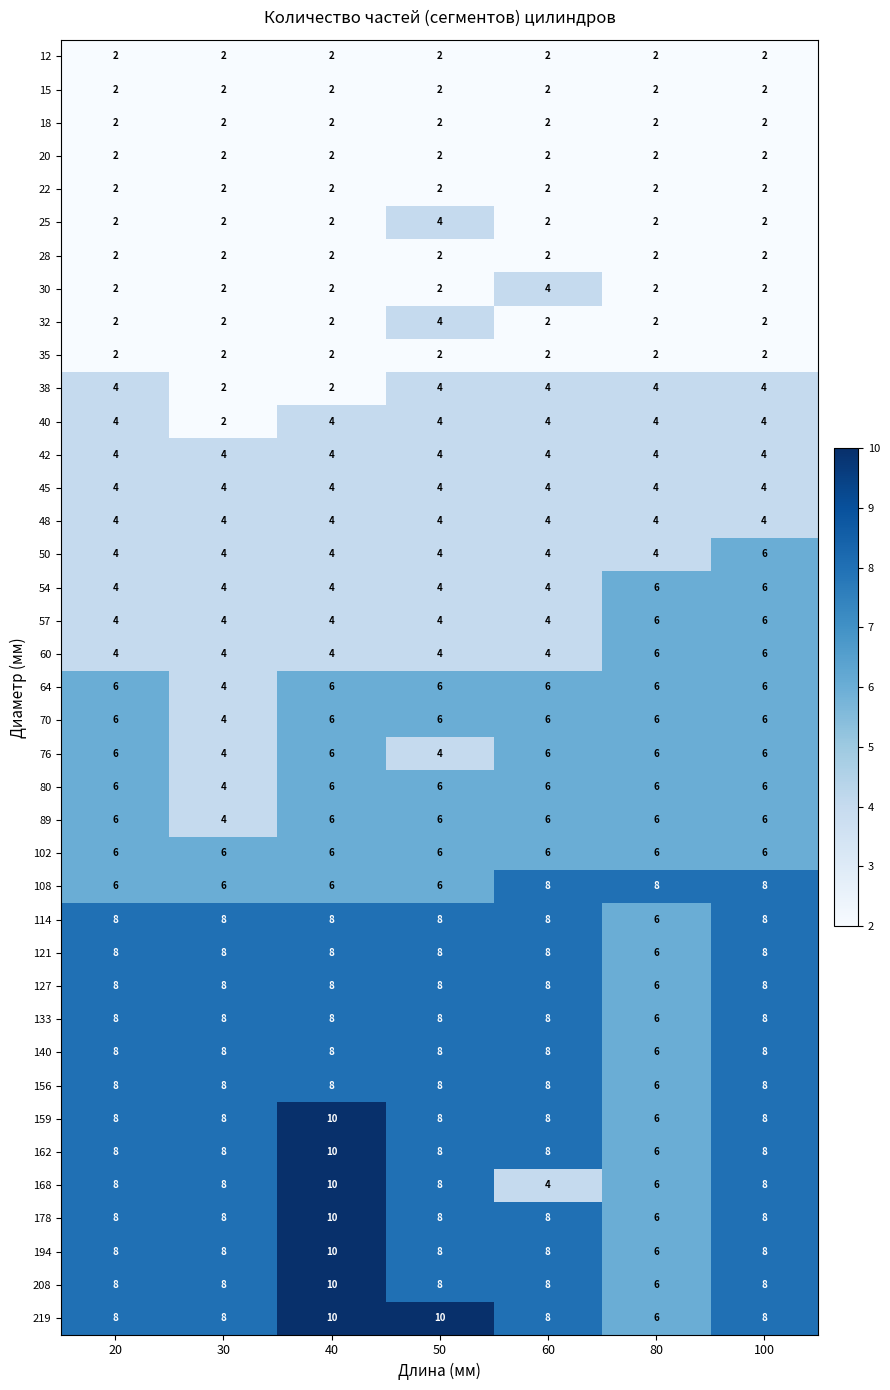

At which category is the sum across all series the highest?

40